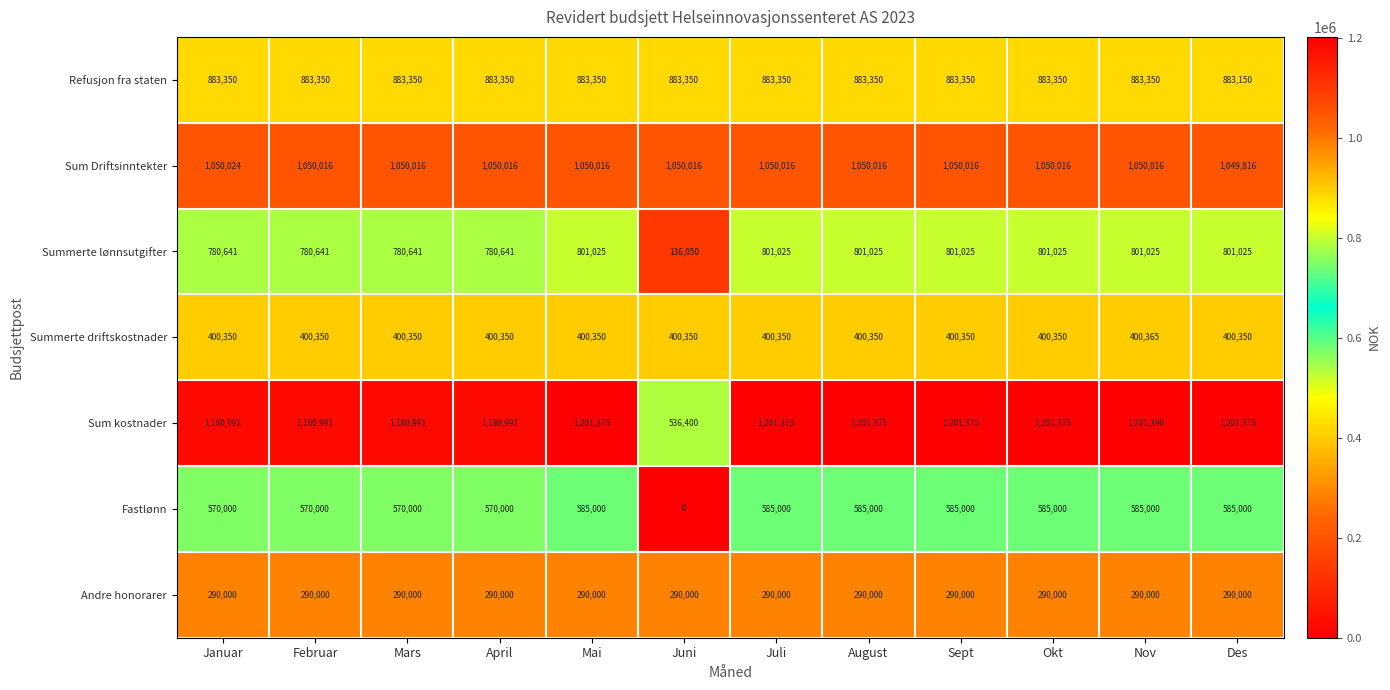

Which series has the largest range (max minus min)?

Sum kostnader